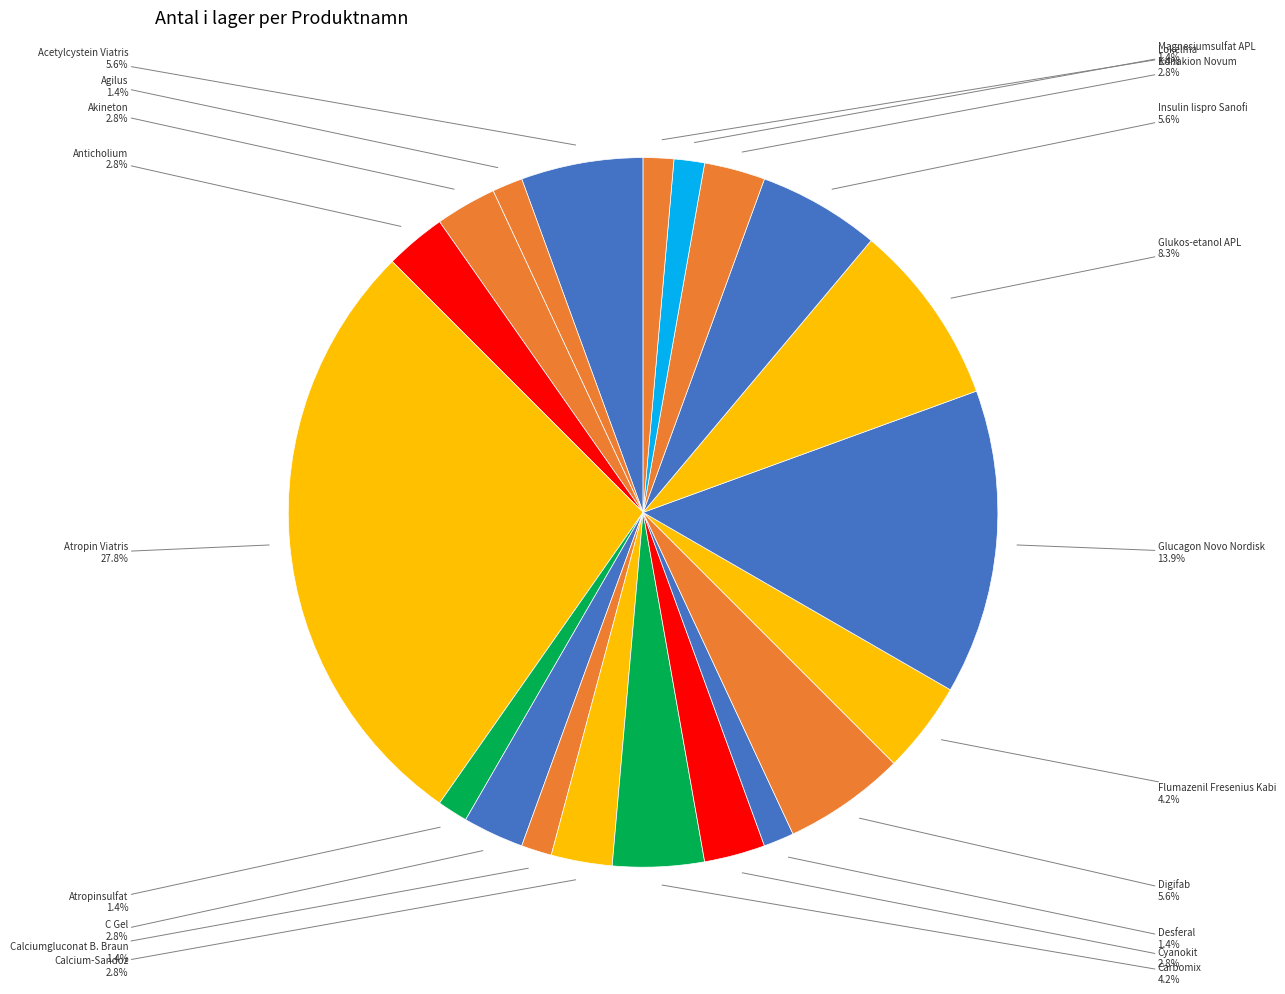

How many segments does this pie chart have?

20